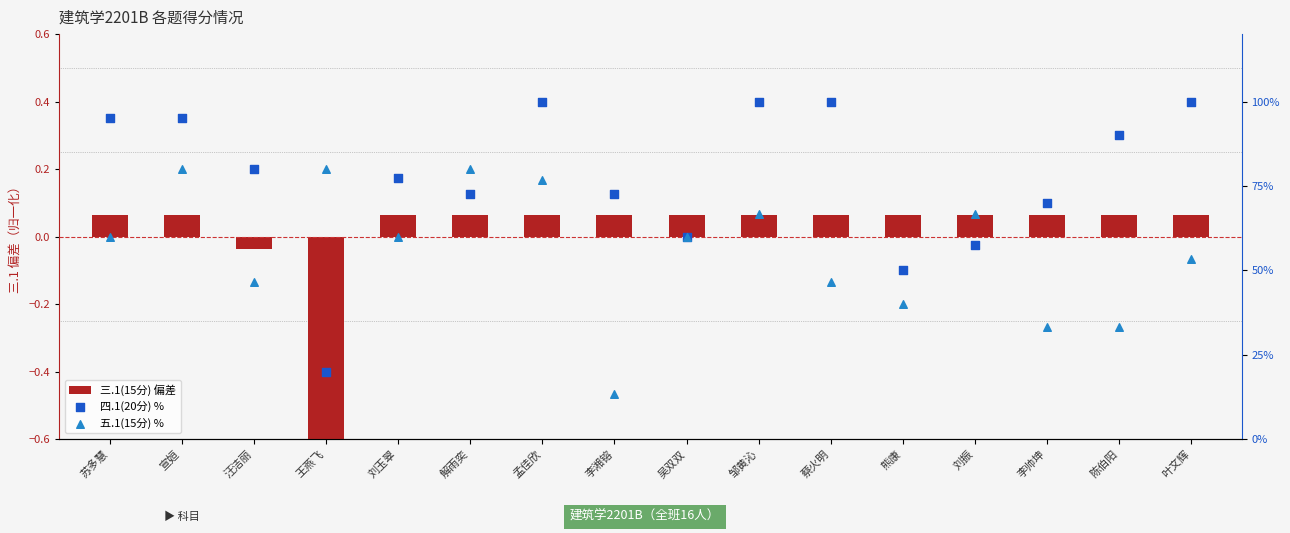

At which category is the sum across all series the highest?

孟佳欣